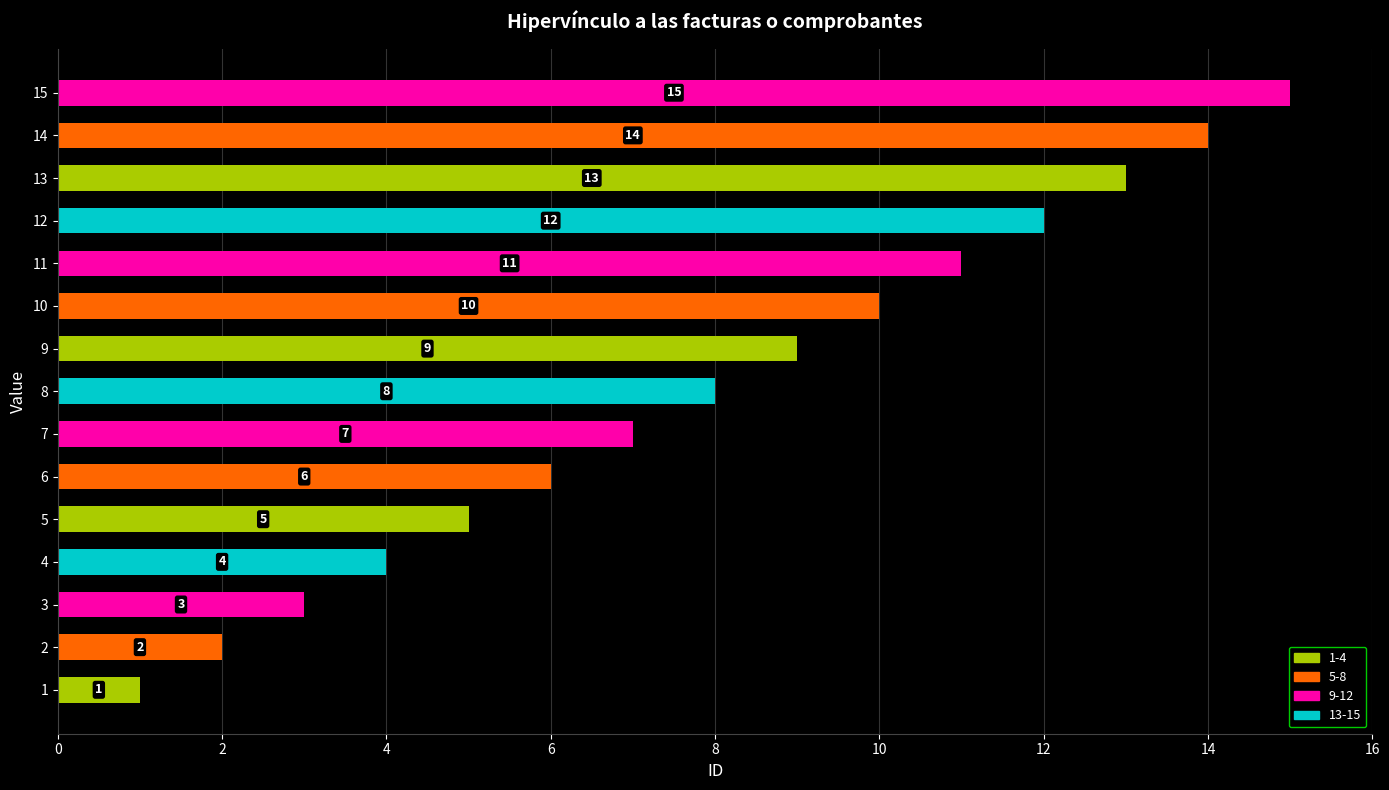

What is the difference between the values at 9 and 15?

6